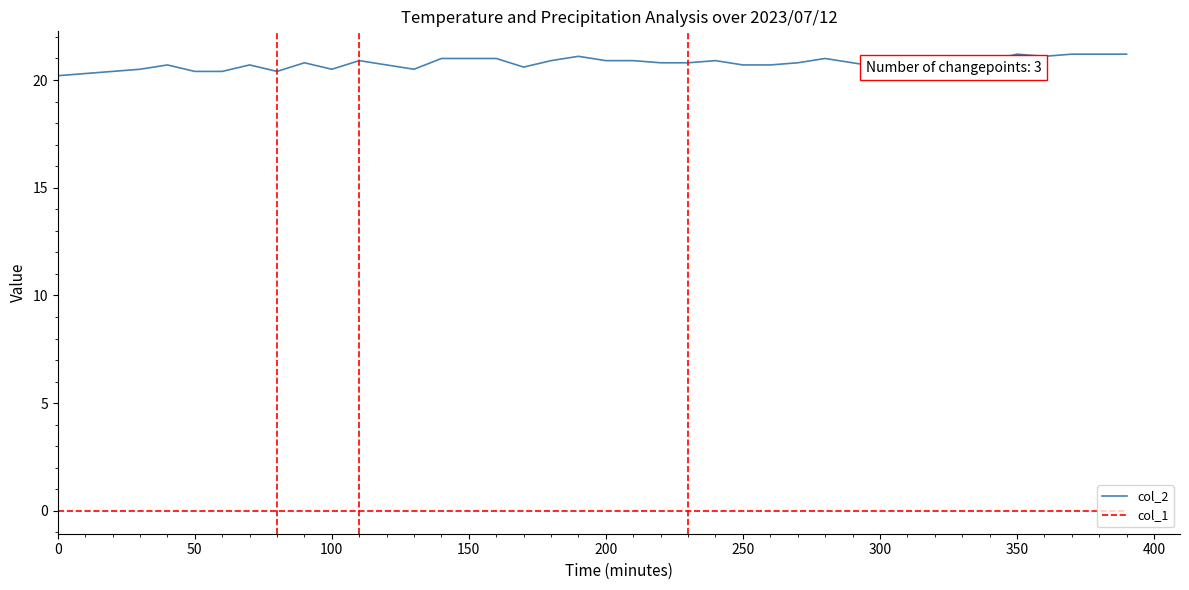

What are all the series names shown in the legend?

col_2, col_1